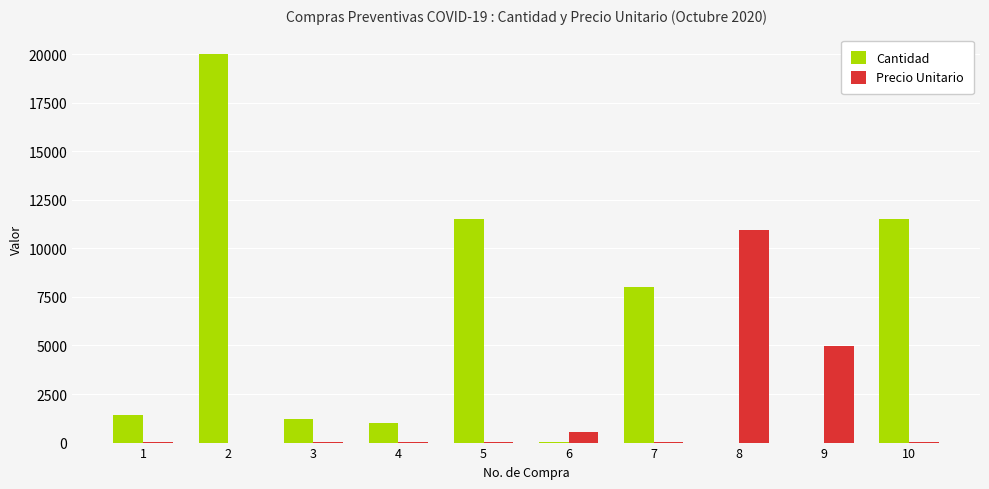

At which label does Cantidad reach its peak?

2